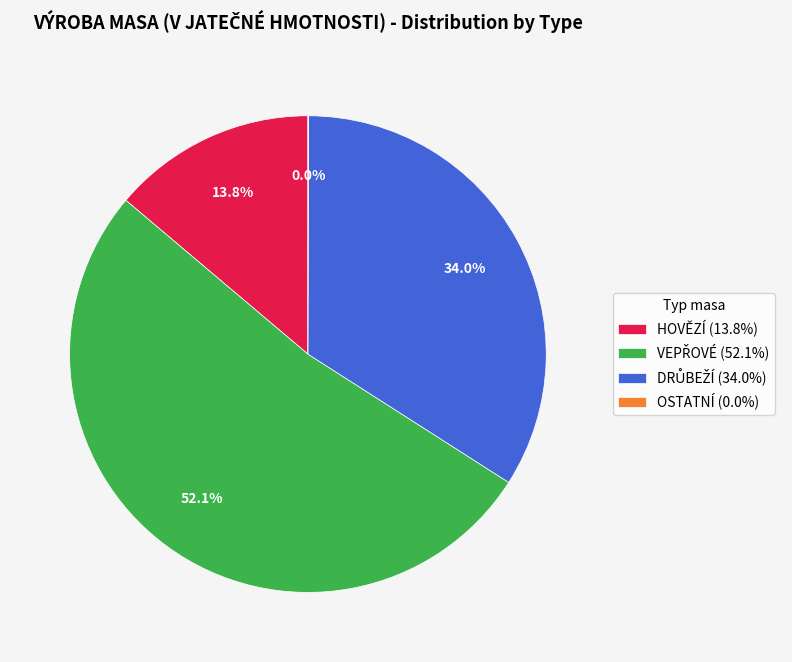

Is there any slice that represents more than half of the pie?

Yes